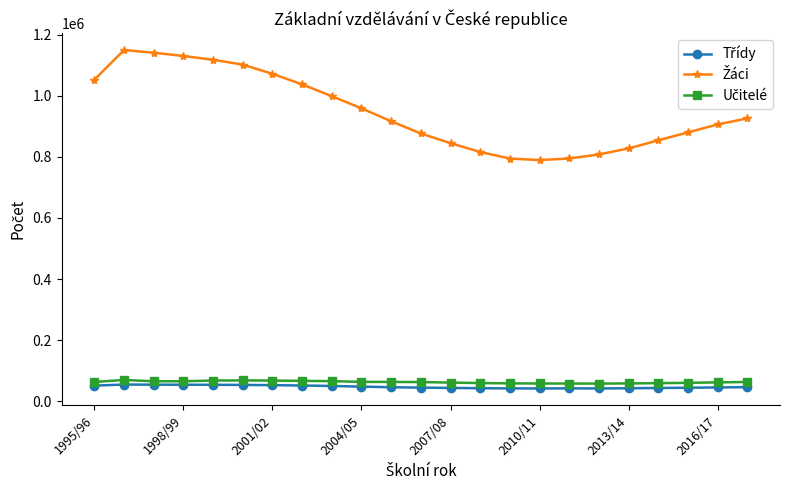

At how many categories does at least one series exceed 257213?

23